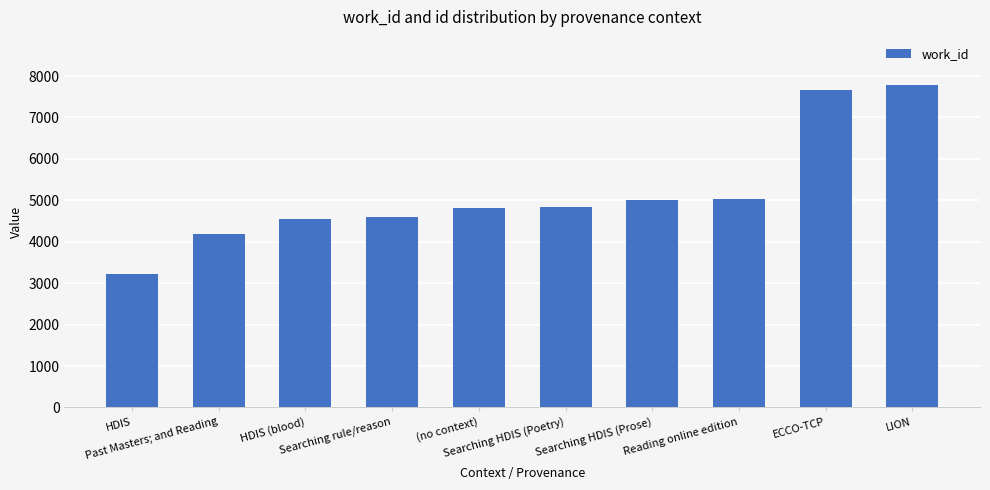

Which category has the lowest value across all series?

HDIS